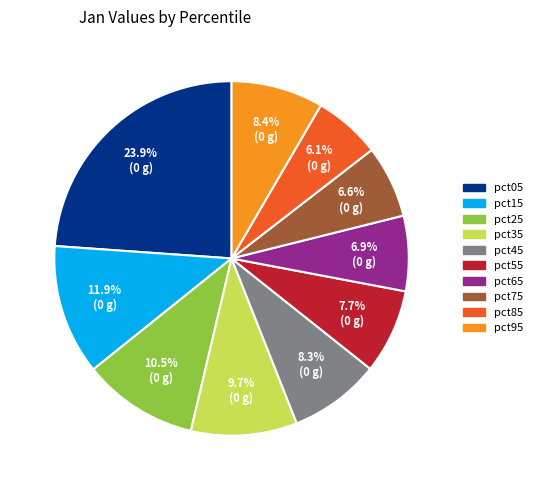

What is the largest slice in the pie chart?

pct05